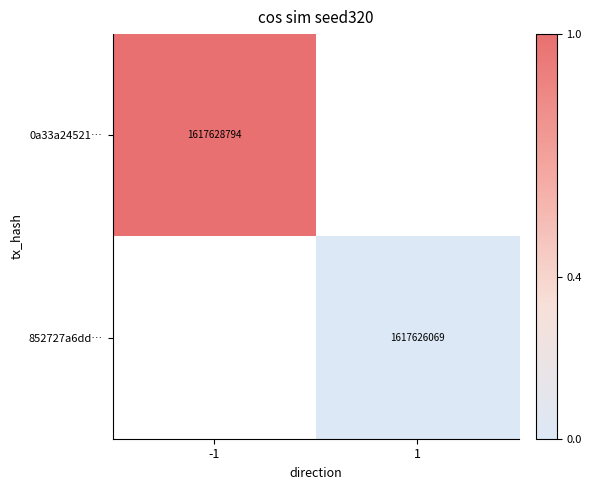

True or false: 0a33a24521… has a value of 1617628794 at -1.

True